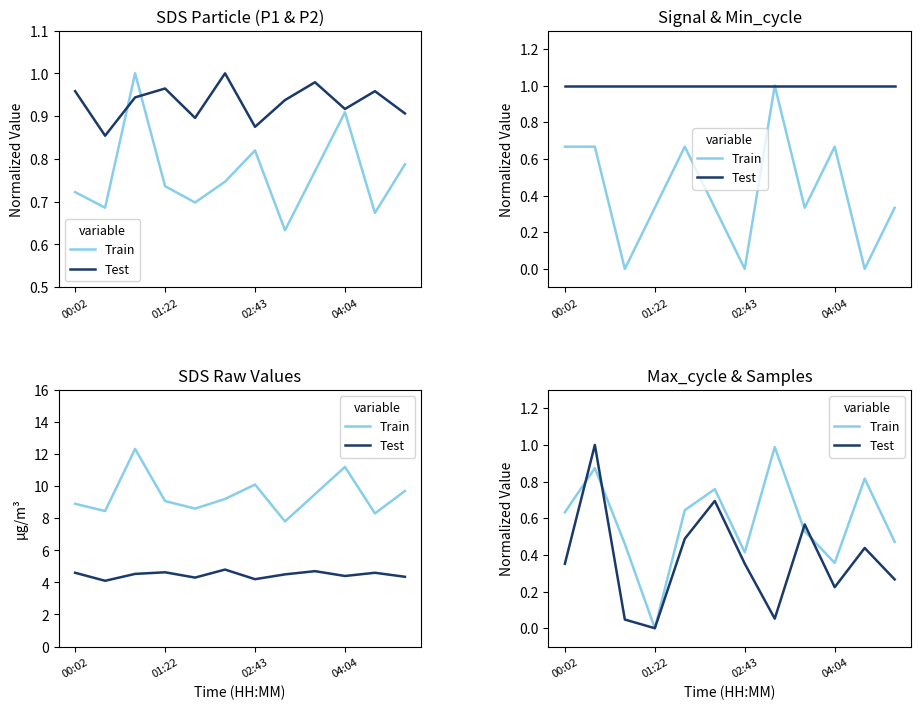

How many positive values does the Train series have?

11